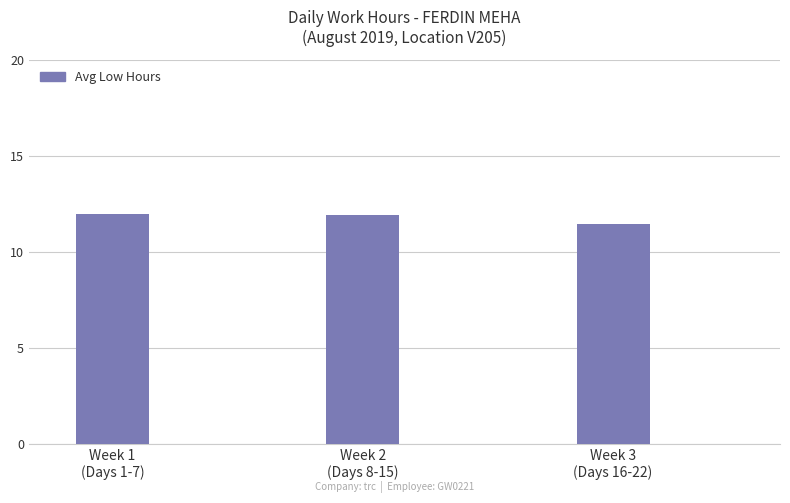

Where is the data nearest to the value 11?

Week 3
(Days 16-22)